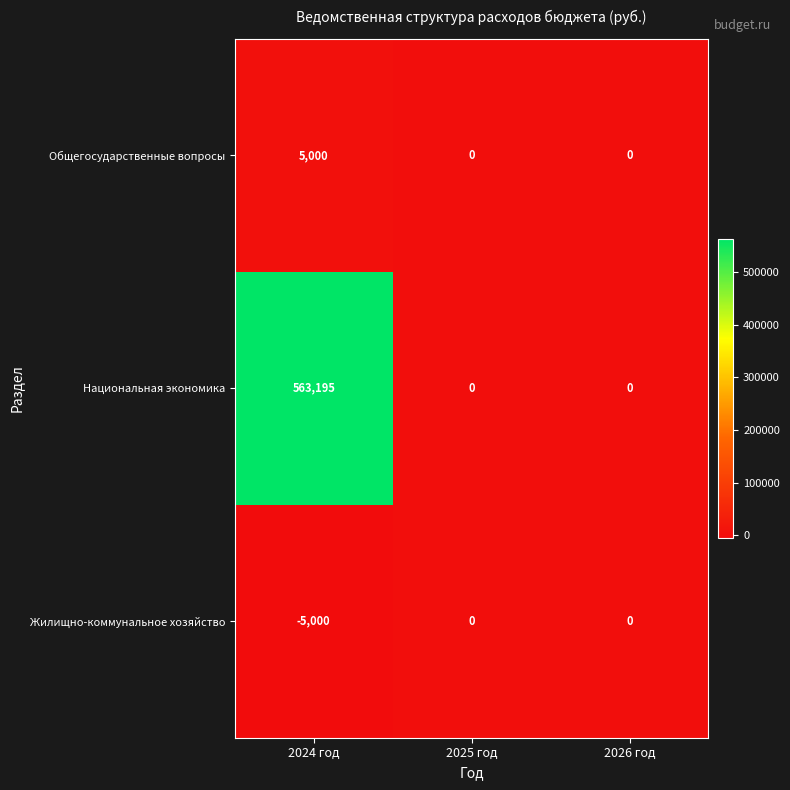

Reading right to left, extract all data points from this chart.

Общегосударственные вопросы: 2026 год=0	2025 год=0	2024 год=5000
Национальная экономика: 2026 год=0	2025 год=0	2024 год=563195
Жилищно-коммунальное хозяйство: 2026 год=0	2025 год=0	2024 год=-5000